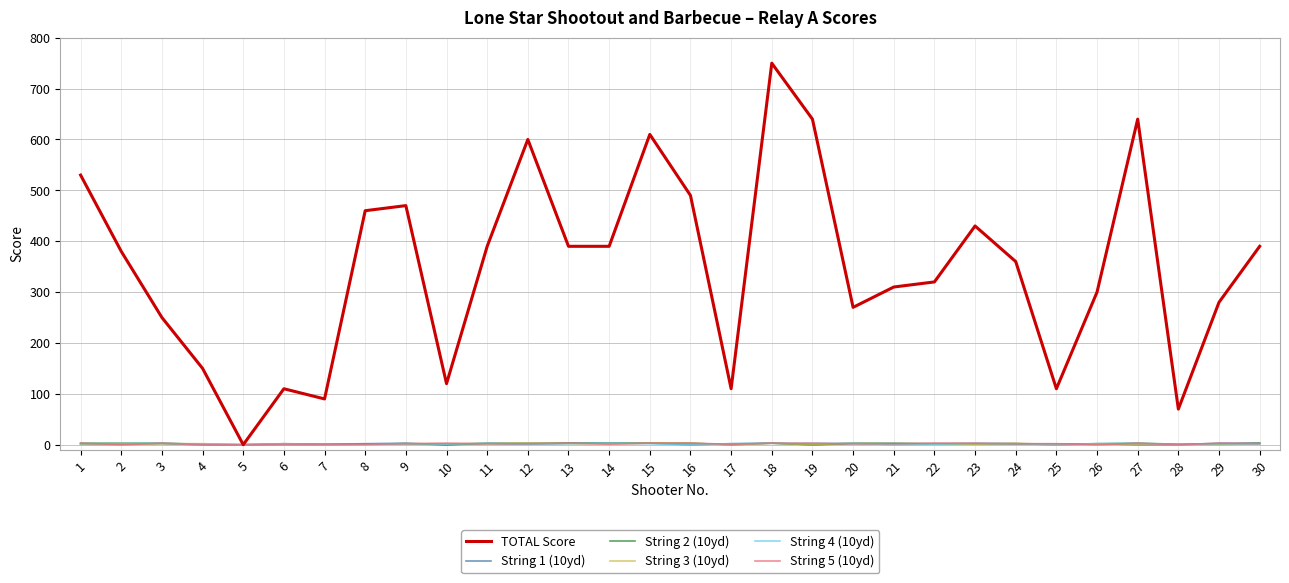

How many String 5 (10yd) values are between 1 and 3?

24